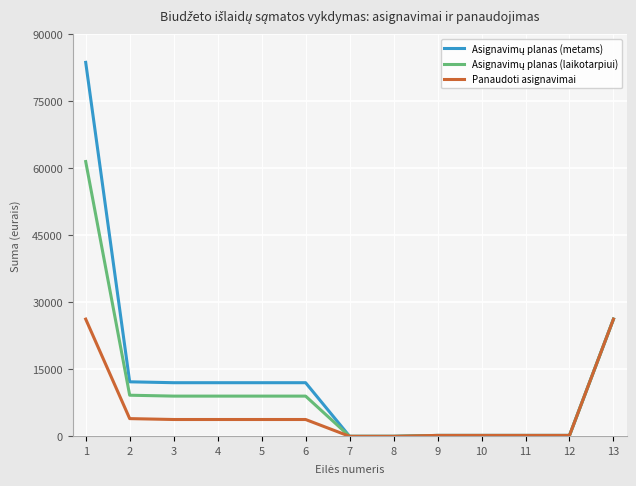

What is the maximum value for Panaudoti asignavimai?

26234.2